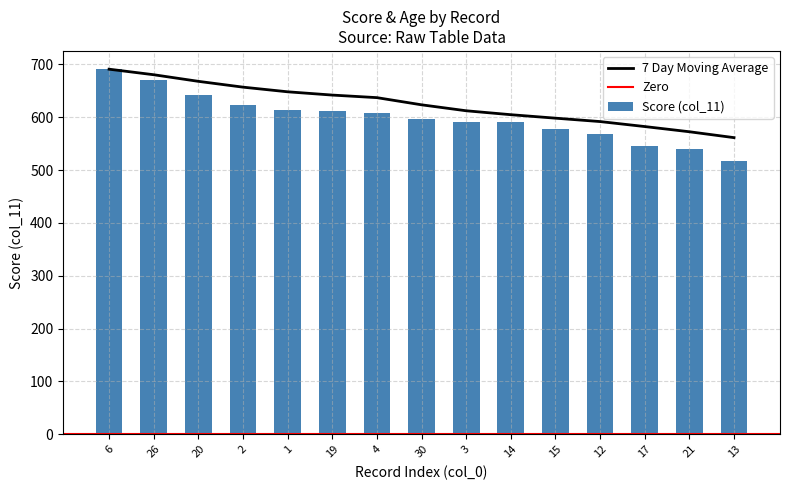

Is it true that the value at 3 is 591?

True